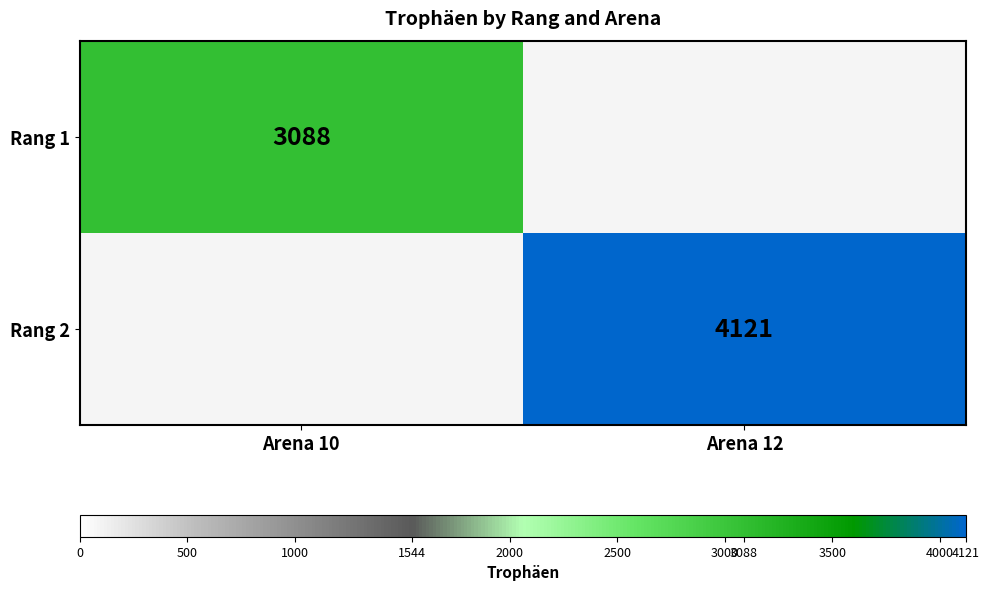

Is the value of Rang 1 at Arena 10 greater than the value of Rang 2 at Arena 12?

No